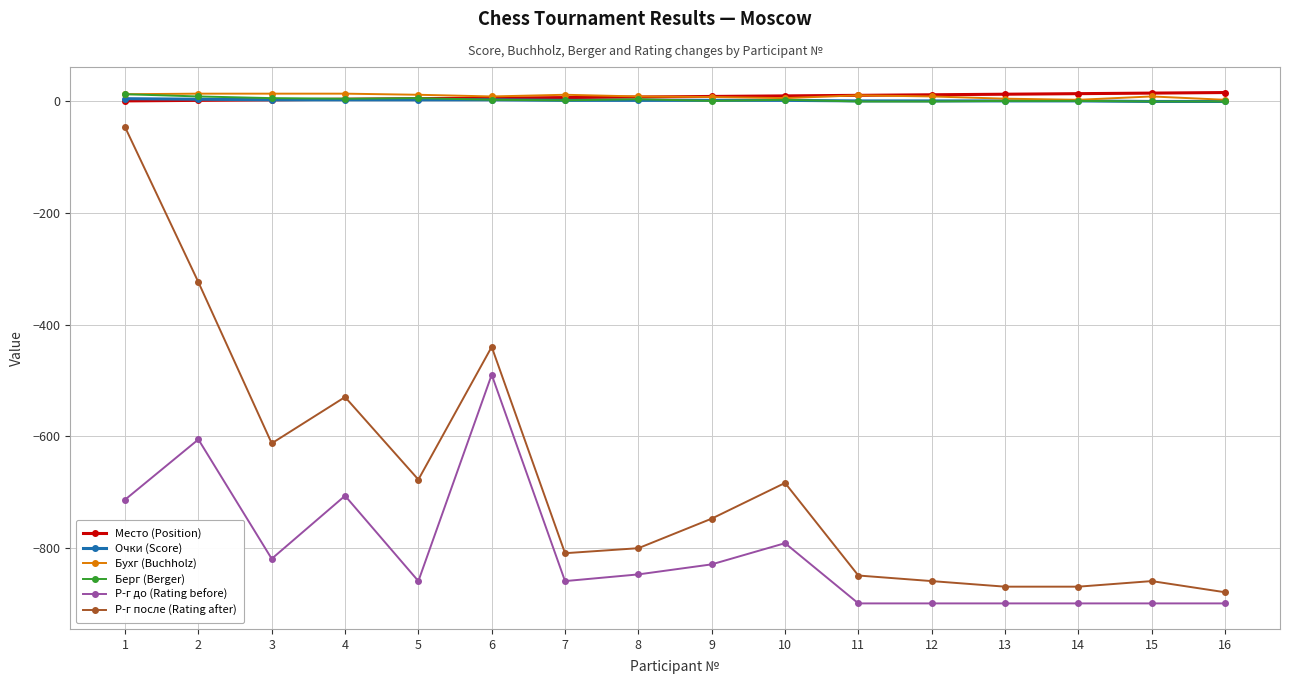

Between 2 and 7, which series saw the biggest shift?

Р-г после (Rating after)